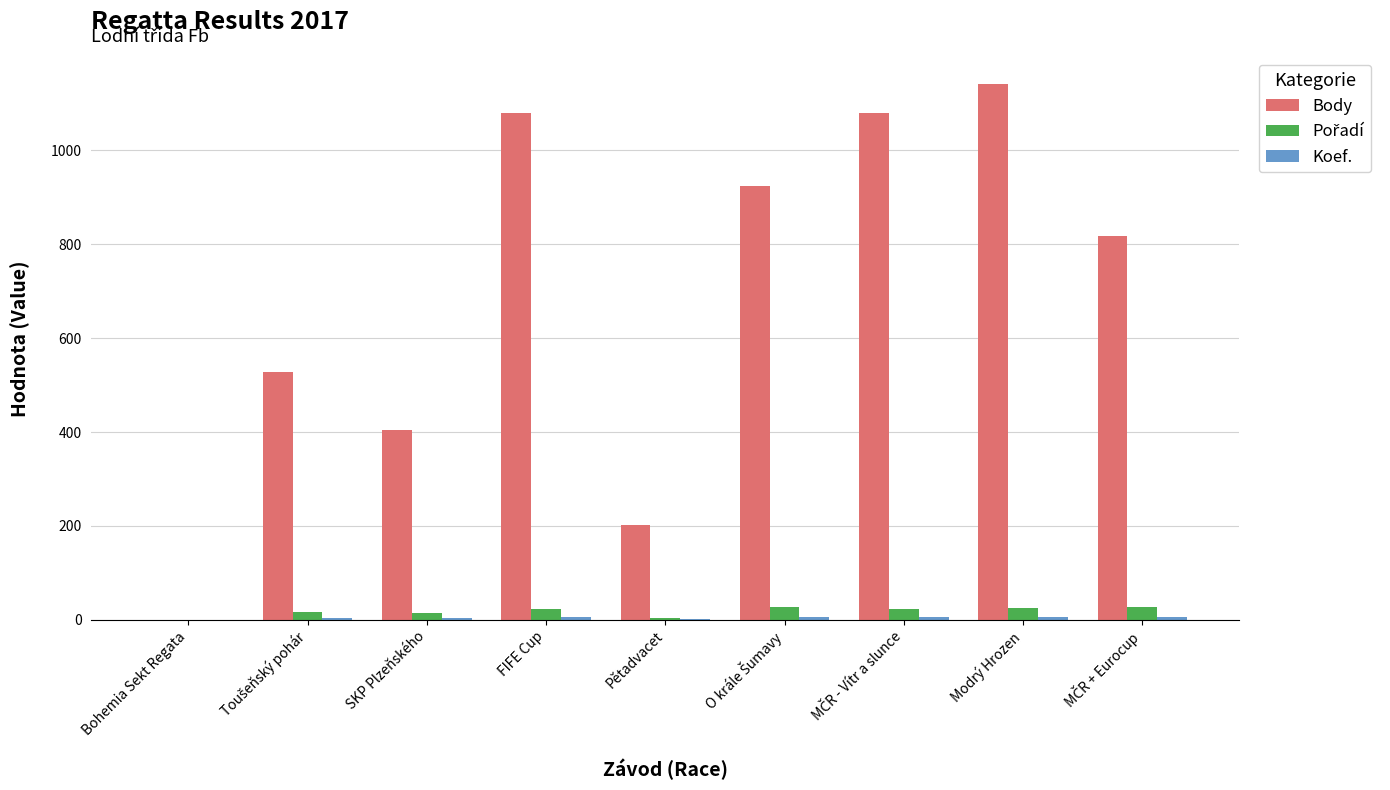

Where does the Body series first go above 818?

FIFE Cup